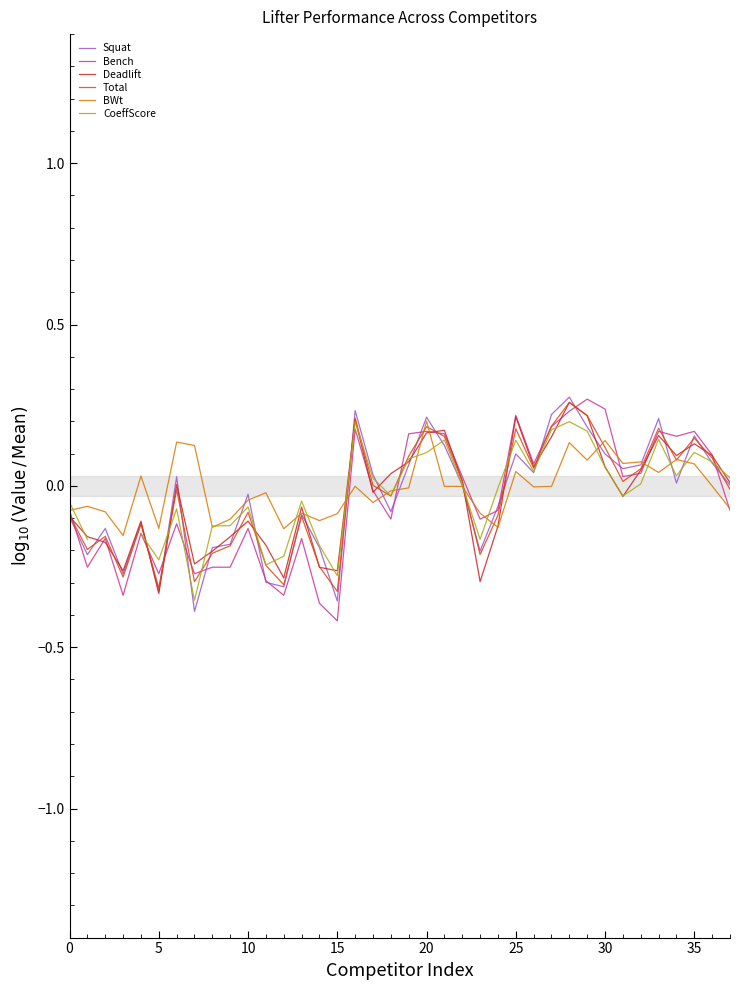

Which category has the lowest value across all series?

15